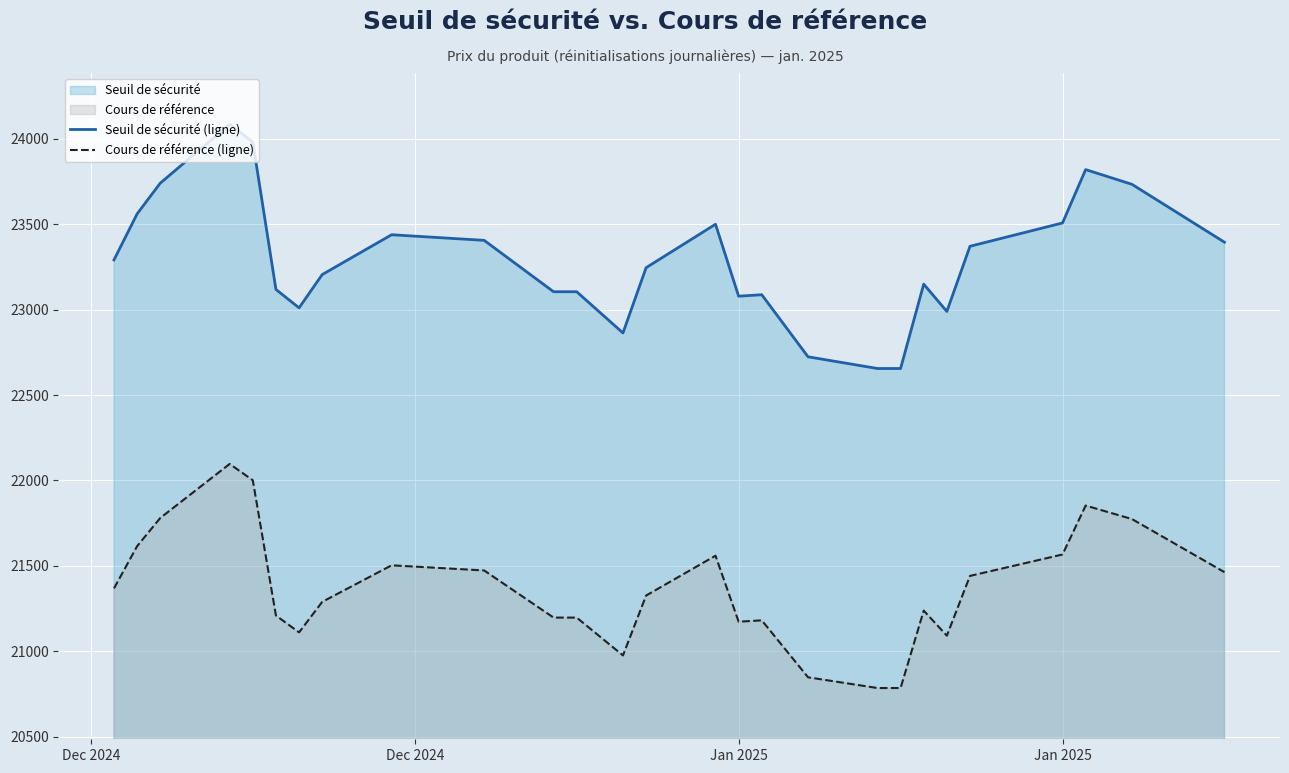

List the series in order of their peak value, highest first.

Seuil de sécurité (ligne), Cours de référence (ligne)